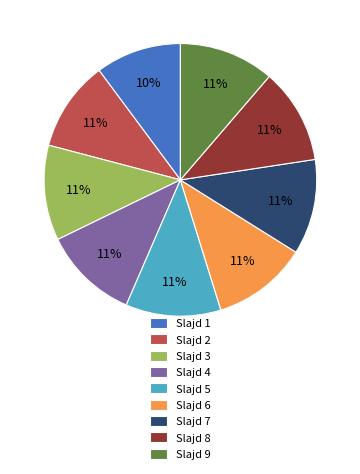

To the nearest percent, what percentage of the pie is Slajd 5?

11%